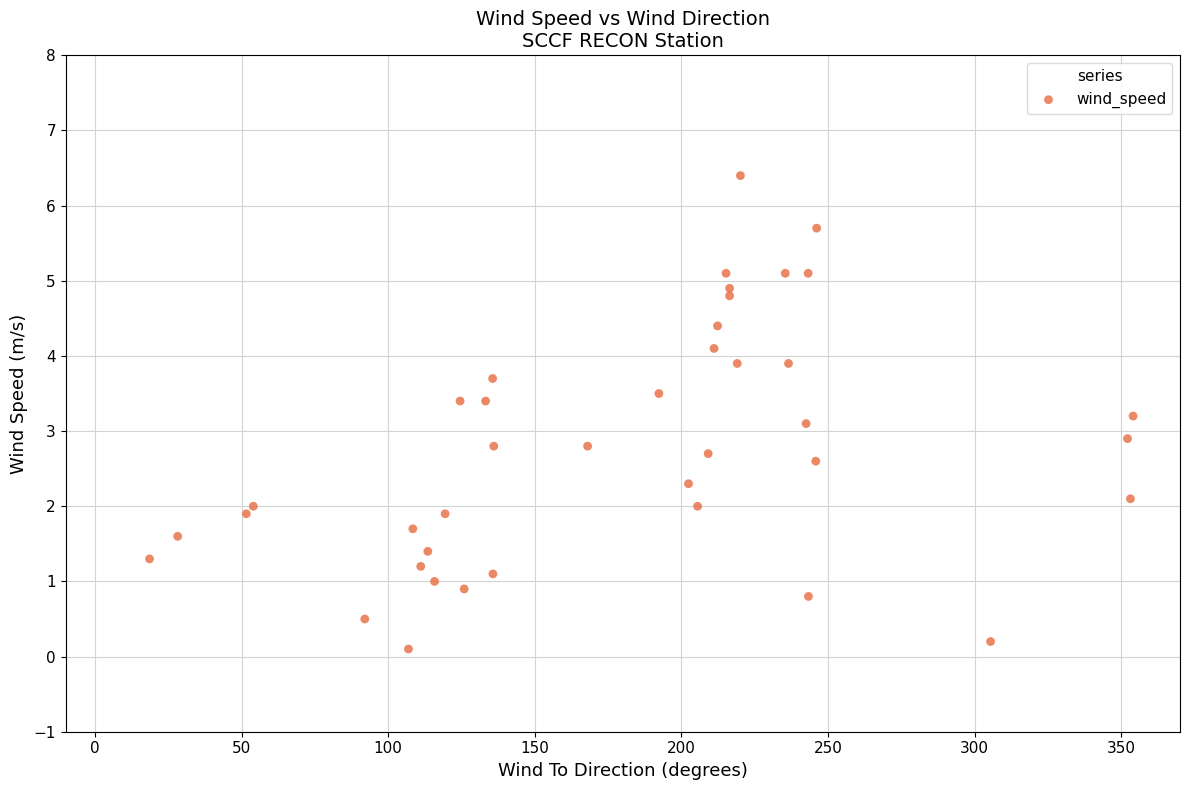

What is the range of X values (max minus min)?

335.4